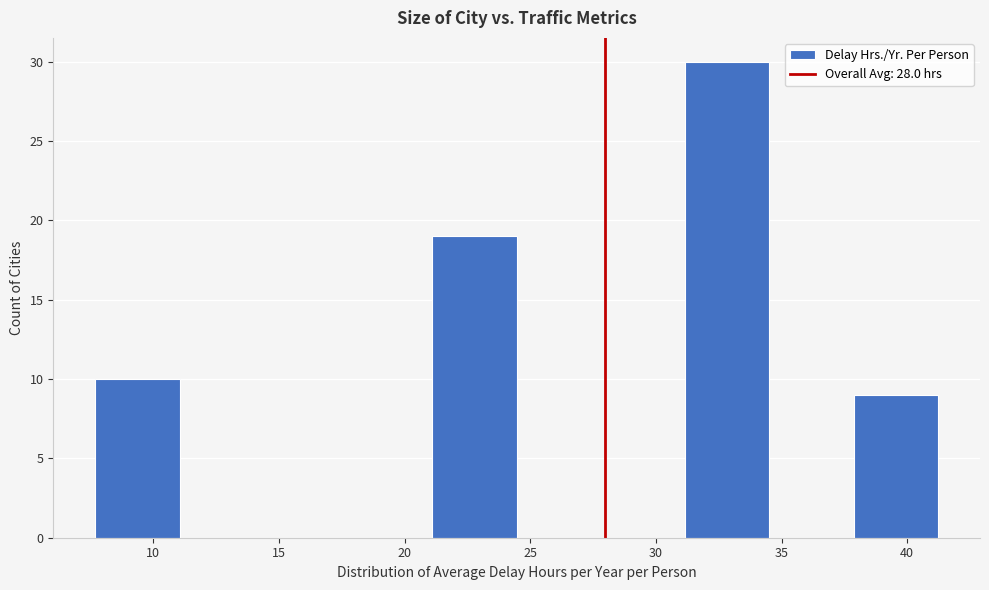

Reading left to right, list every bar in this chart as the range it spans on the x-axis followed by its height. Neither the bar edges nor the heights are printed on the chart, so give them approximately, as read against the axes.

7.5 to 11.0: 10
11.0 to 14.5: 0
14.5 to 18.0: 0
18.0 to 21.0: 0
21.0 to 24.5: 19
24.5 to 28.0: 0
28.0 to 31.0: 0
31.0 to 34.5: 30
34.5 to 38.0: 0
38.0 to 41.0: 9